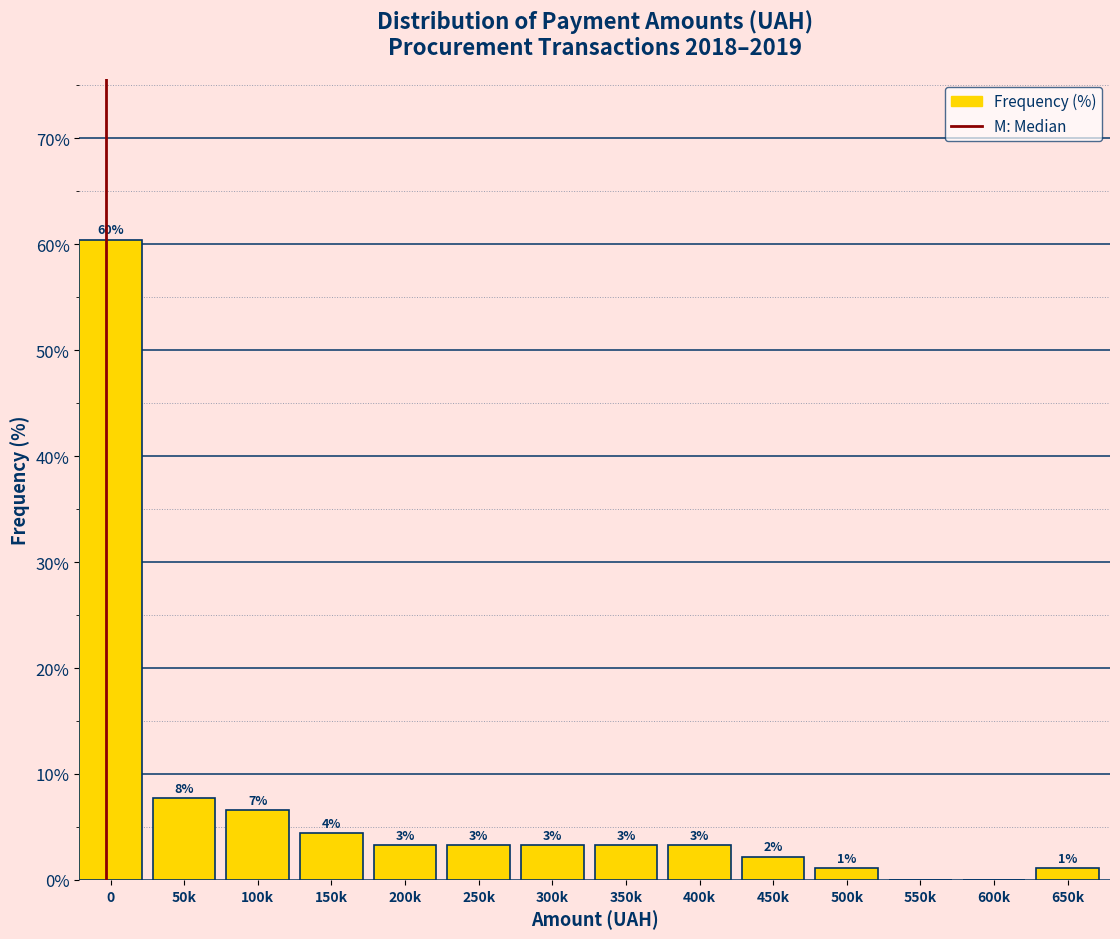

Are the bars horizontal?

No